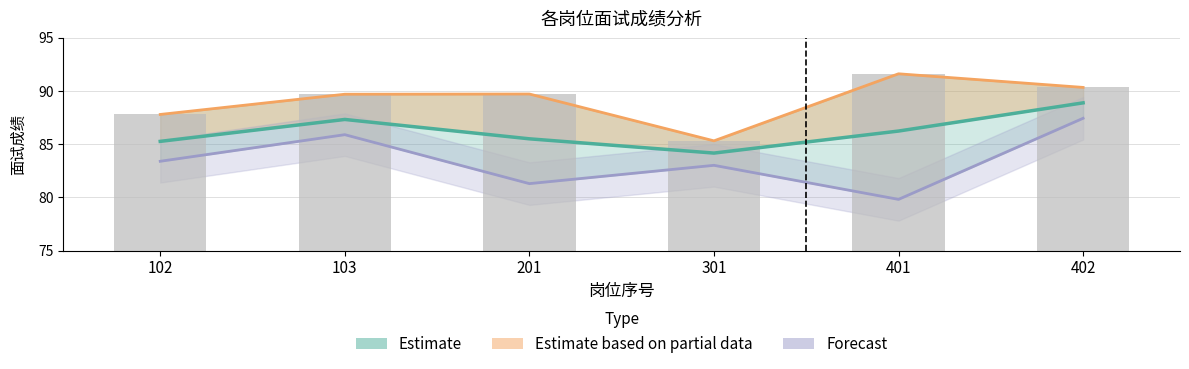

At 301, list the series in order from largest to smallest.

Estimate based on partial data (max), Estimate, Forecast (min)